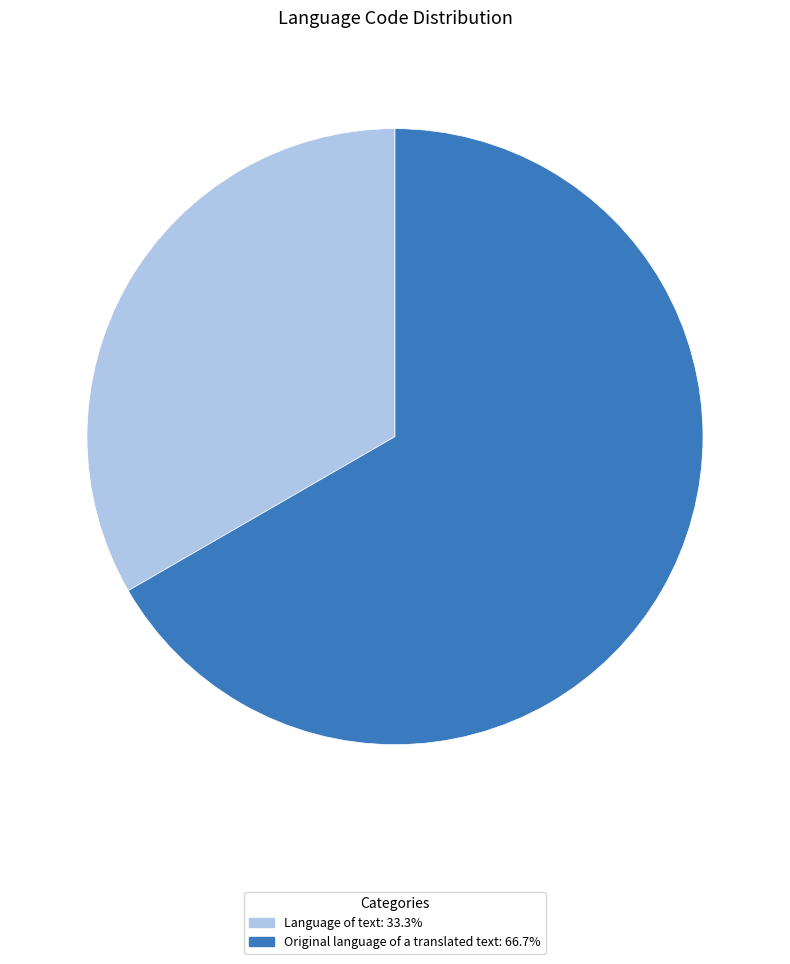

Approximately how many times larger is the value at Language of text: 33.3% compared to Original language of a translated text: 66.7%?

0.5